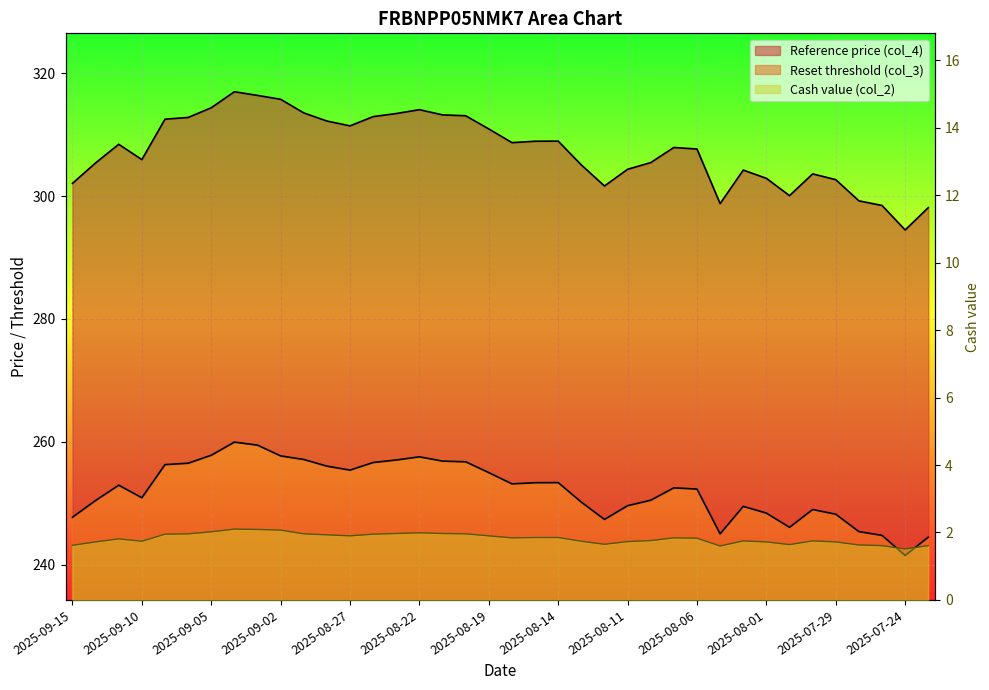

Is it true that Reference price (col_4) equals 314.4 at 2025-09-05?

True